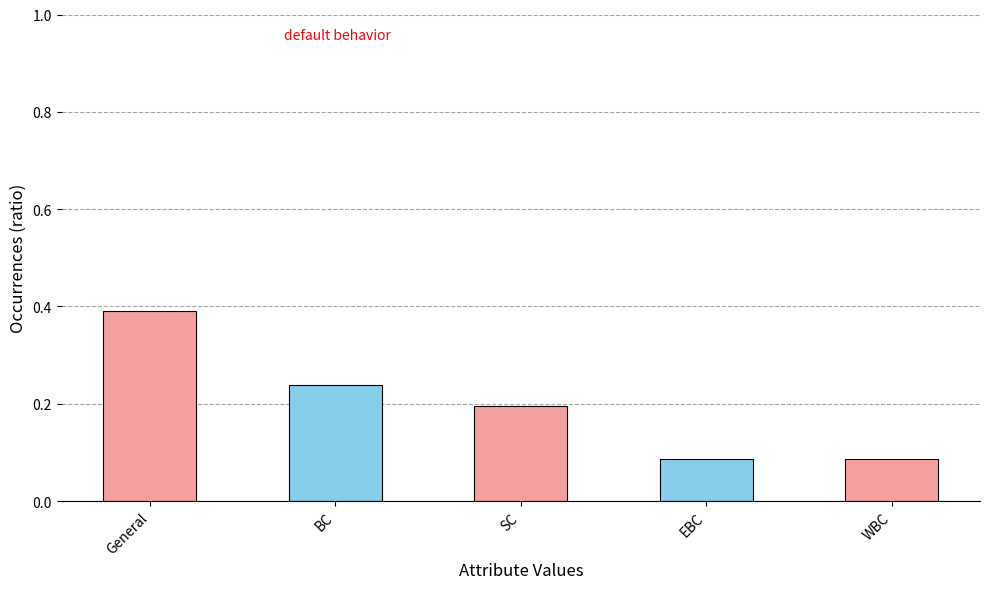

What is the label of the 2nd bar from the left?

BC